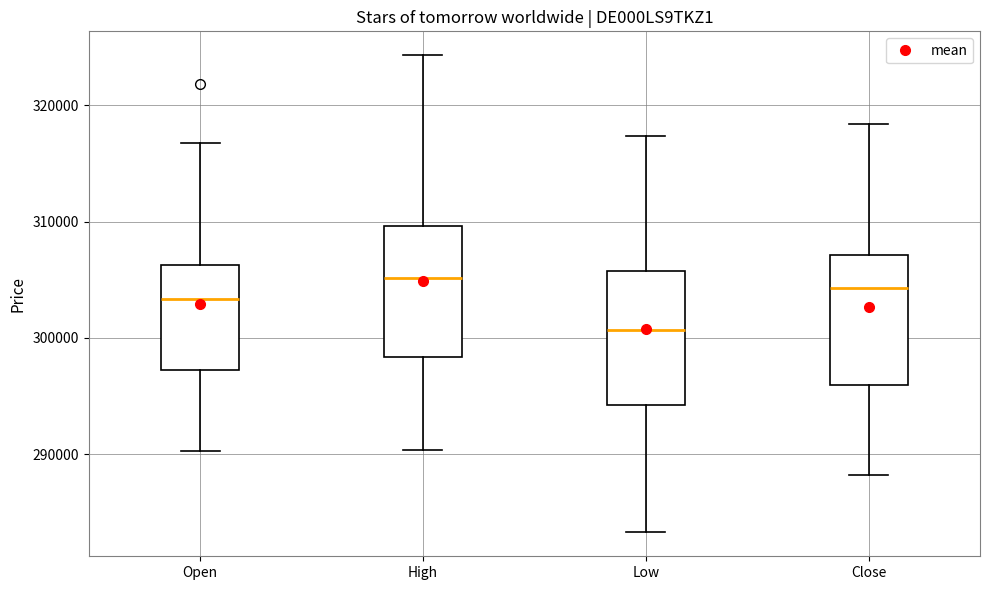

Reading left to right, read every box against the y-axis: the position of its median line, the range the box covers, and the ends of its whiskers. The values are not printed on the chart, so give them approximately, as read against the axis.

Open: median 303000, box 297000 to 306000, whiskers 290000 to 317000
High: median 305000, box 298000 to 310000, whiskers 290000 to 324000
Low: median 301000, box 294000 to 306000, whiskers 283000 to 317000
Close: median 304000, box 296000 to 307000, whiskers 288000 to 318000